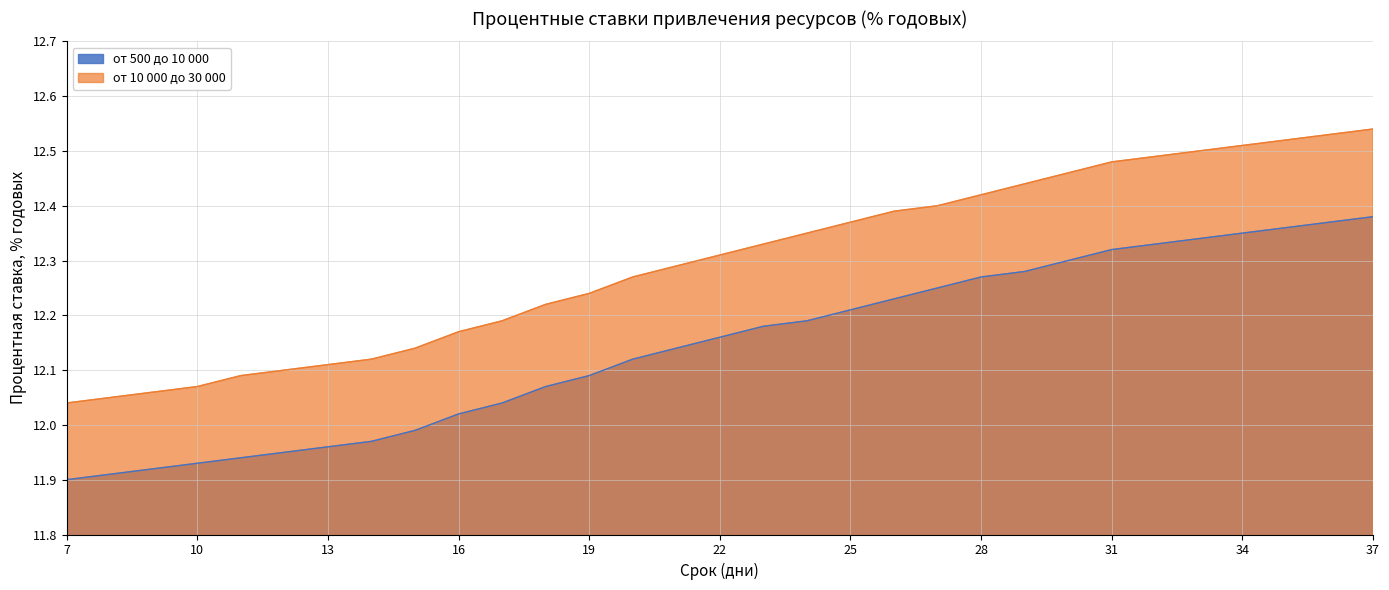

How many distinct data groups are displayed?

2